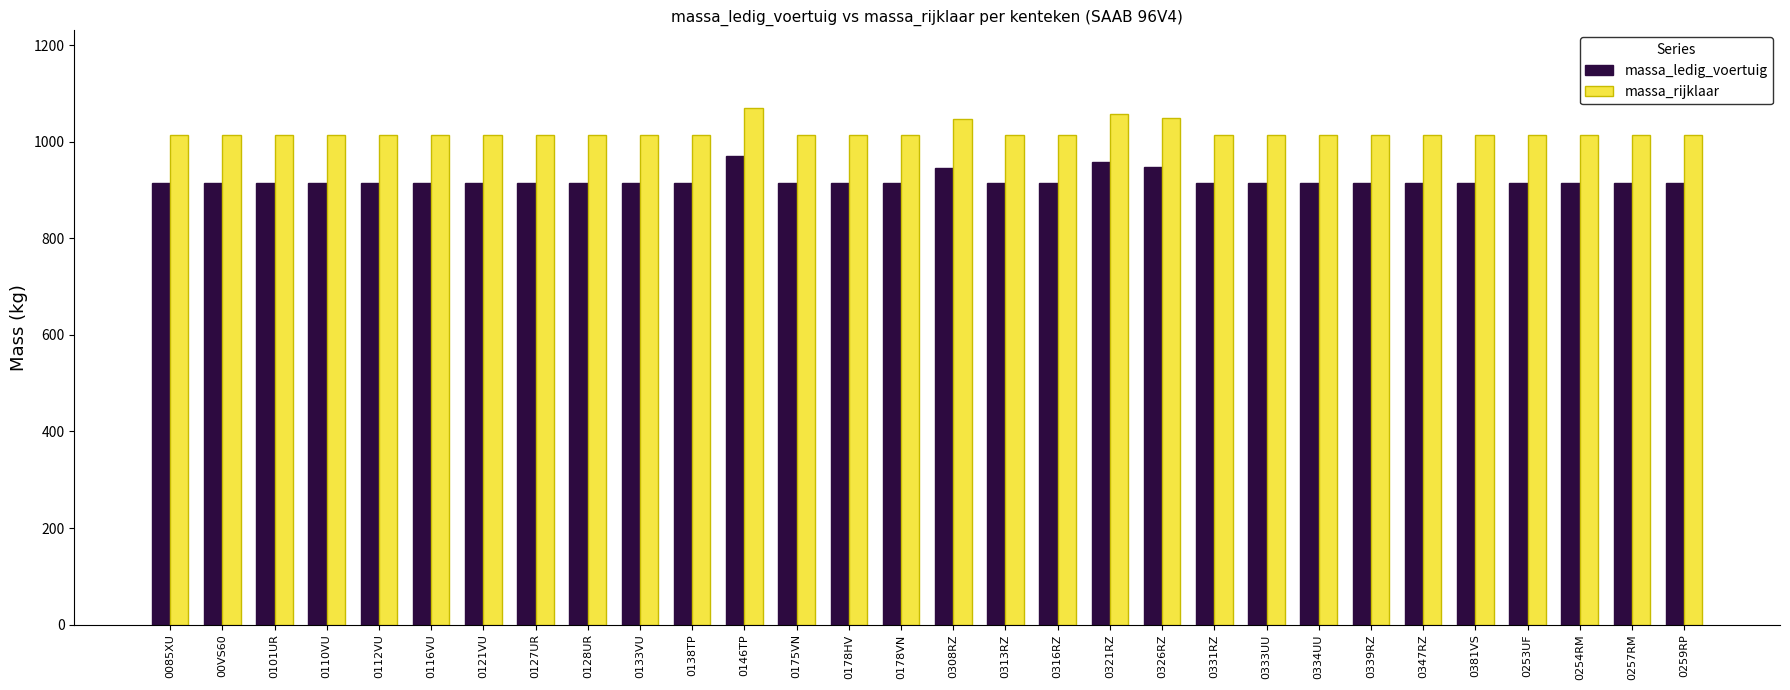

Are the bars grouped side by side (vs. stacked)?

Yes